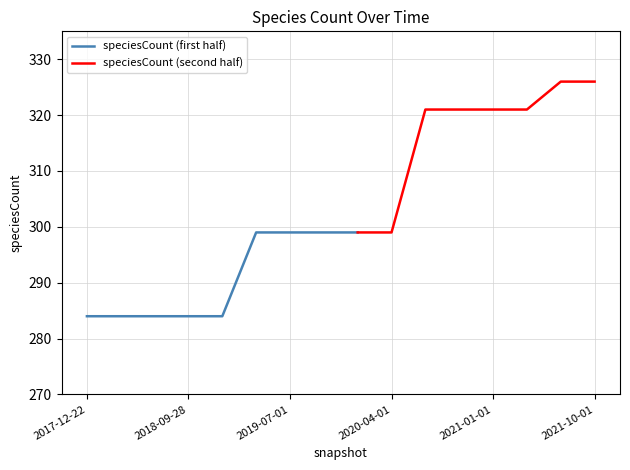

What position from the right is 2018-07-11?

14